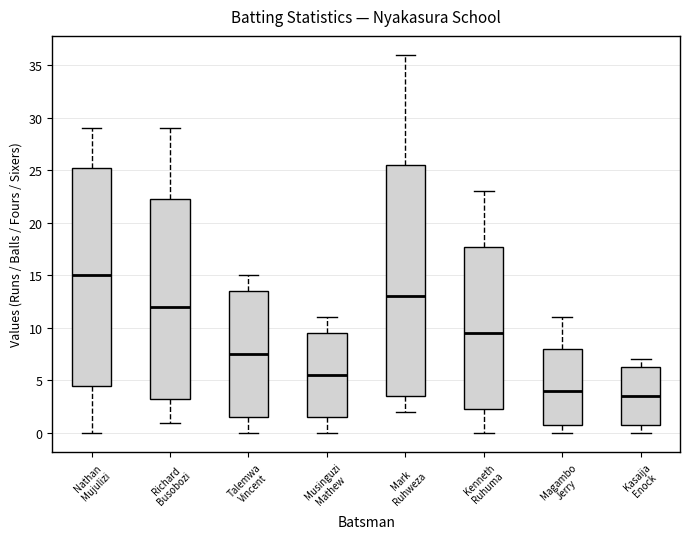

Where does the upper whisker of the box for Magambo Jerry end on the y-axis? The values are not printed on the chart, so give them approximately, as read against the axis.

11.0